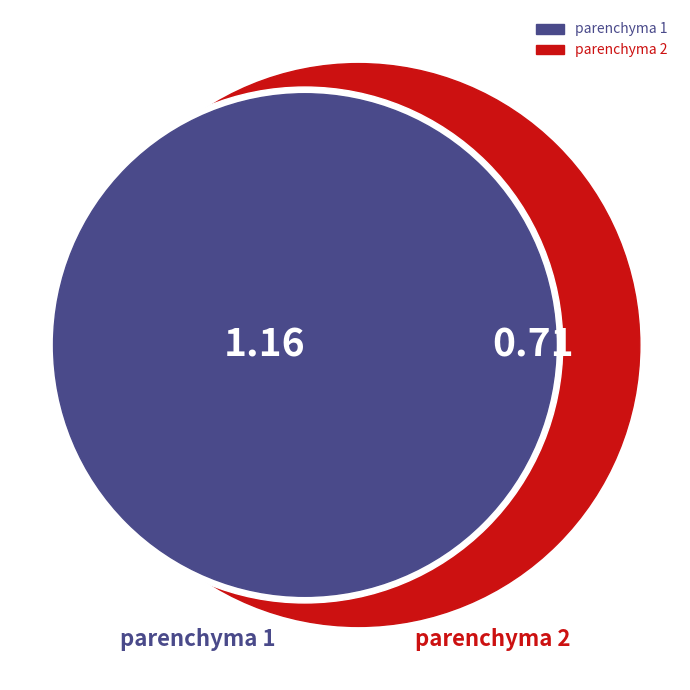

How many slices are in this pie chart?

2